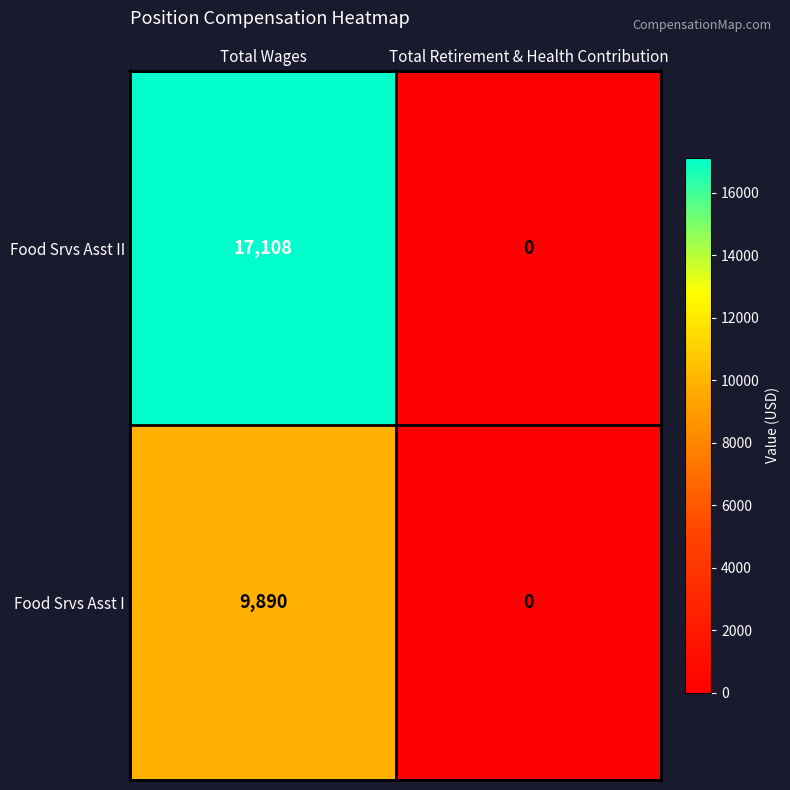

The Food Srvs Asst II series shows 4177 at Total Wages. True or false?

False